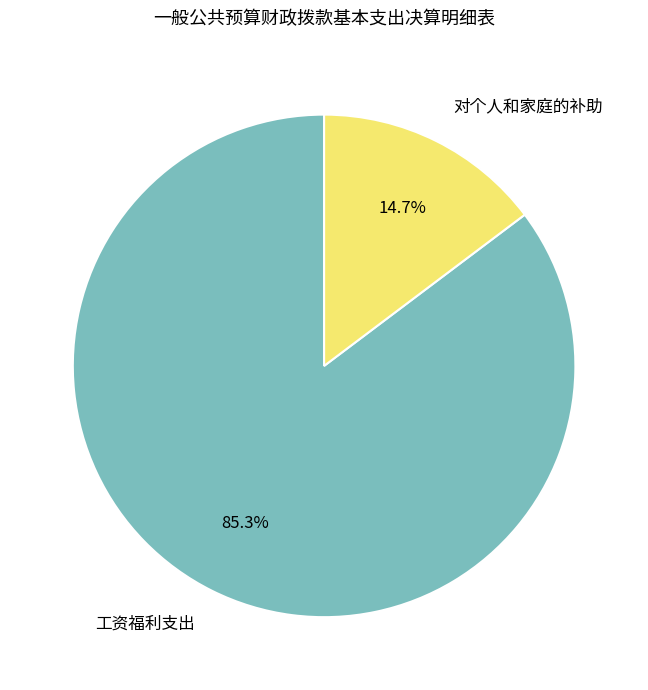

To the nearest percent, what is the difference between the largest and smallest slice percentages?

71%